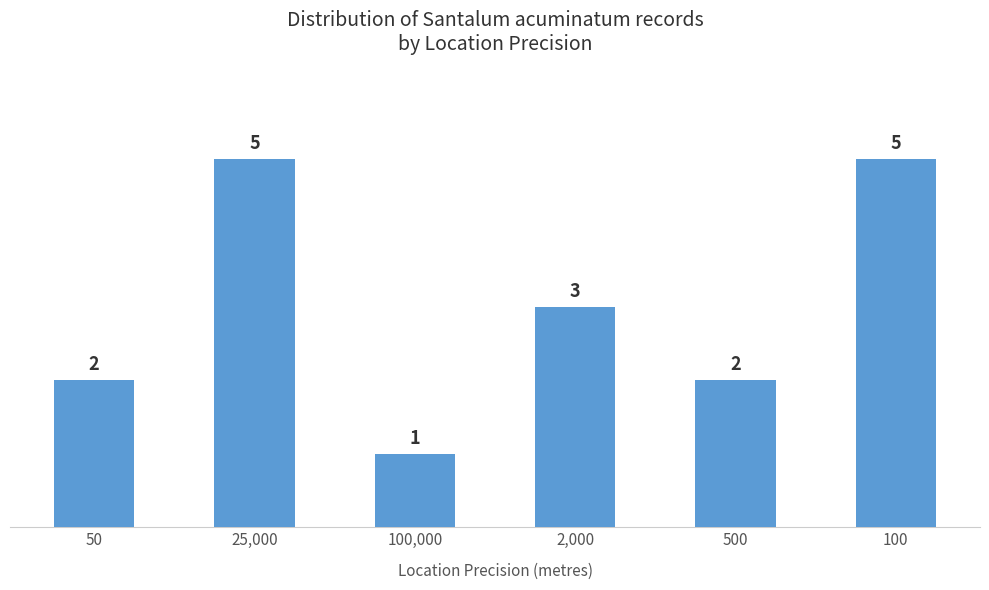

What is the average value?

3